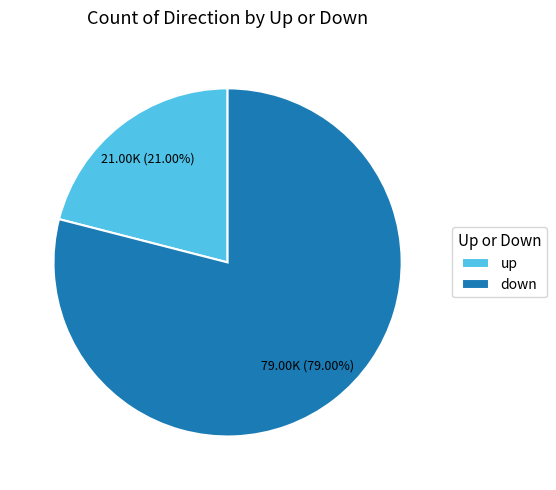

True or false: down accounts for 79% of the total.

True